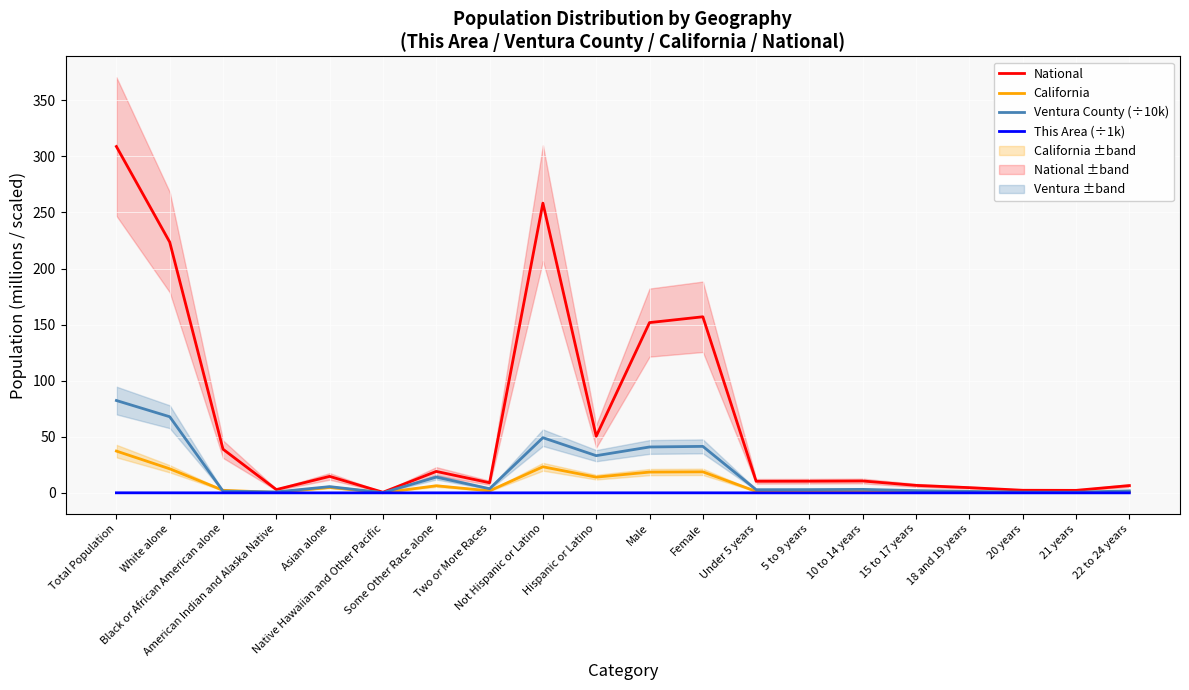

Reading left to right, extract all data points from this chart.

National: Total Population=308.7	White alone=223.6	Black or African American alone=38.9	American Indian and Alaska Native=2.9	Asian alone=14.7	Native Hawaiian and Other Pacific=0.5	Some Other Race alone=19.1	Two or More Races=9.0	Not Hispanic or Latino=258.3	Hispanic or Latino=50.5	Male=151.8	Female=157.0	Under 5 years=10.3	5 to 9 years=10.4	10 to 14 years=10.6	15 to 17 years=6.7	18 and 19 years=4.6	20 years=2.3	21 years=2.2	22 to 24 years=6.5
California: Total Population=37.3	White alone=21.5	Black or African American alone=2.3	American Indian and Alaska Native=0.4	Asian alone=4.9	Native Hawaiian and Other Pacific=0.1	Some Other Race alone=6.3	Two or More Races=1.8	Not Hispanic or Latino=23.2	Hispanic or Latino=14.0	Male=18.5	Female=18.7	Under 5 years=1.3	5 to 9 years=1.3	10 to 14 years=1.3	15 to 17 years=0.9	18 and 19 years=0.6	20 years=0.3	21 years=0.3	22 to 24 years=0.9
Ventura County (÷10k): Total Population=82.3	White alone=67.9	Black or African American alone=1.5	American Indian and Alaska Native=0.8	Asian alone=5.5	Native Hawaiian and Other Pacific=0.2	Some Other Race alone=14.0	Two or More Races=3.7	Not Hispanic or Latino=49.2	Hispanic or Latino=33.2	Male=40.9	Female=41.4	Under 5 years=2.8	5 to 9 years=2.9	10 to 14 years=3.1	15 to 17 years=2.0	18 and 19 years=1.3	20 years=0.6	21 years=0.6	22 to 24 years=1.8
This Area (÷1k): Total Population=0.0	White alone=0.0	Black or African American alone=0.0	American Indian and Alaska Native=0.0	Asian alone=0.0	Native Hawaiian and Other Pacific=0.0	Some Other Race alone=0.0	Two or More Races=0.0	Not Hispanic or Latino=0.0	Hispanic or Latino=0.0	Male=0.0	Female=0.0	Under 5 years=0.0	5 to 9 years=0.0	10 to 14 years=0.0	15 to 17 years=0.0	18 and 19 years=0.0	20 years=0.0	21 years=0.0	22 to 24 years=0.0